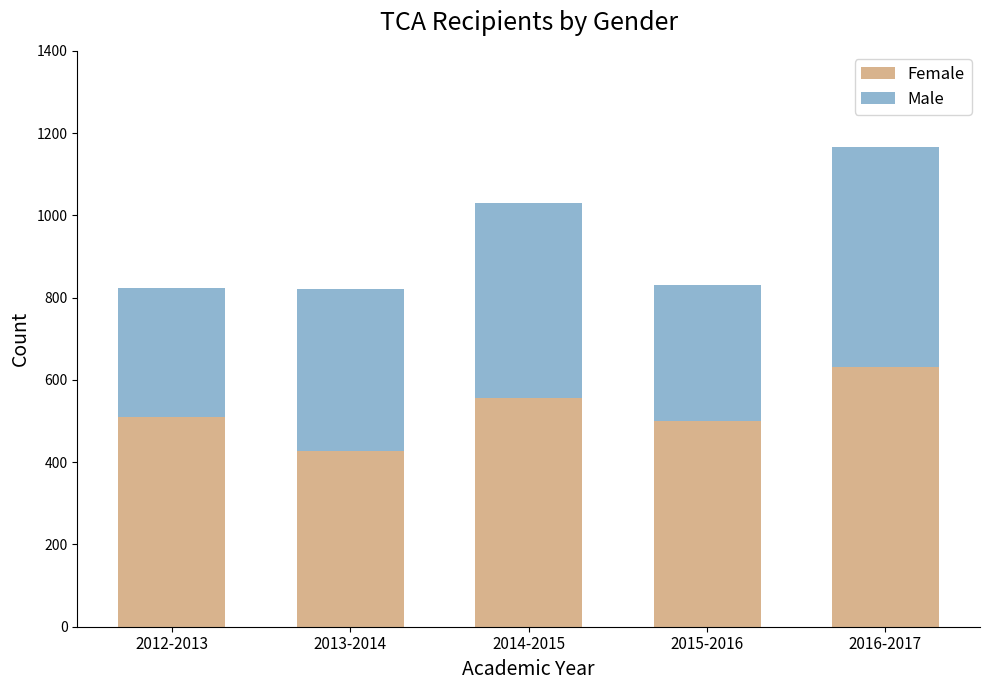

True or false: Female has a value of 770 at 2014-2015.

False